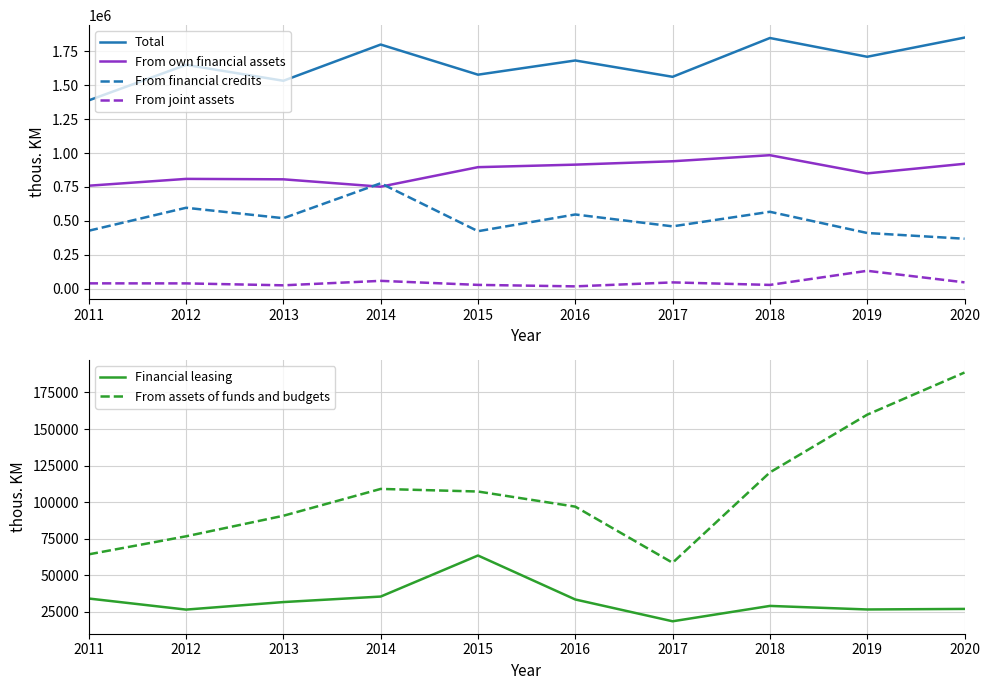

True or false: From financial credits has a value of 770561.9 at 2017.

False